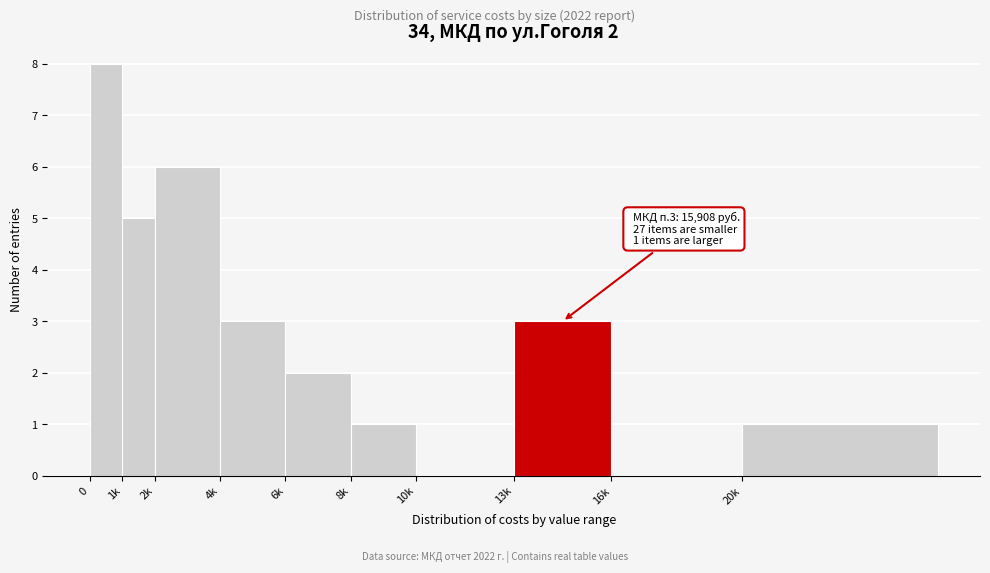

Reading left to right, transcribe all the data shown in this chart.

0=8	1k=5	2k=6	4k=3	6k=2	8k=1	10k=0	13k=3	16k=0	20k=1